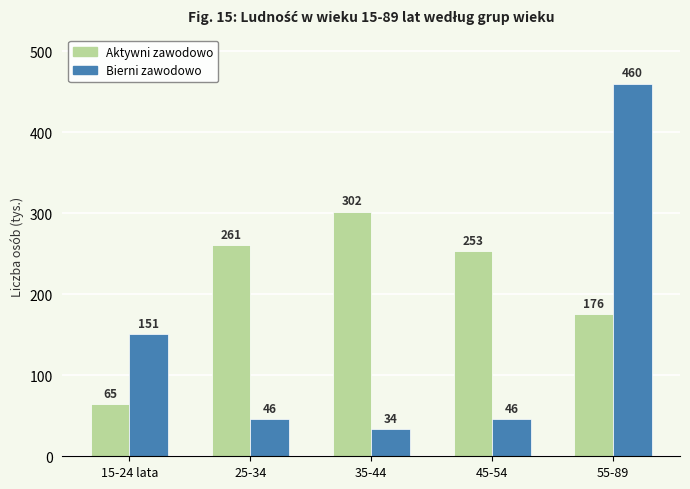

What is the maximum value for Aktywni zawodowo?

302